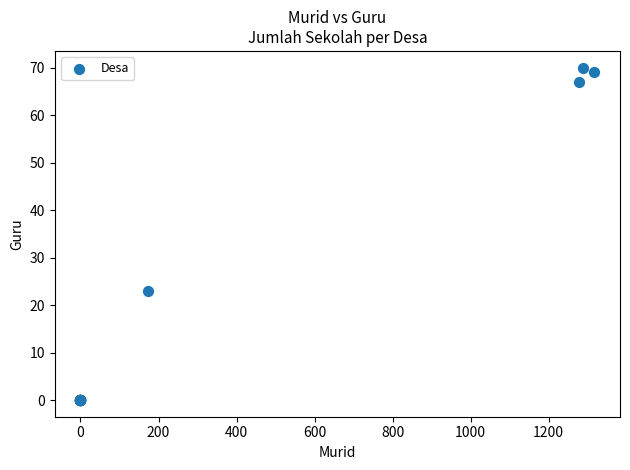

What Y value in the scatter plot is closest to 35?

23